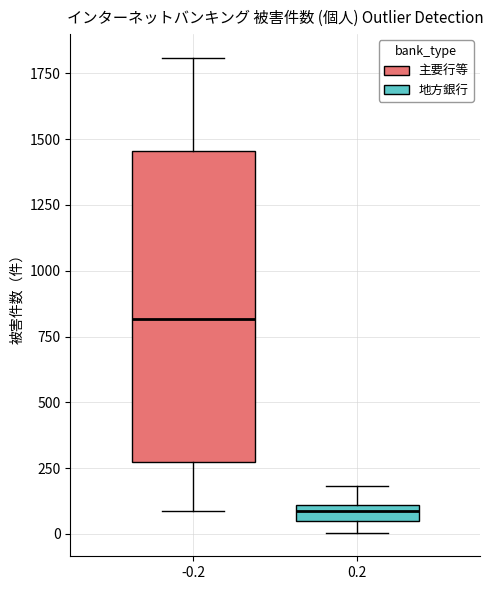

Which box is the tallest, from its lower edge to its upper edge?

-0.2